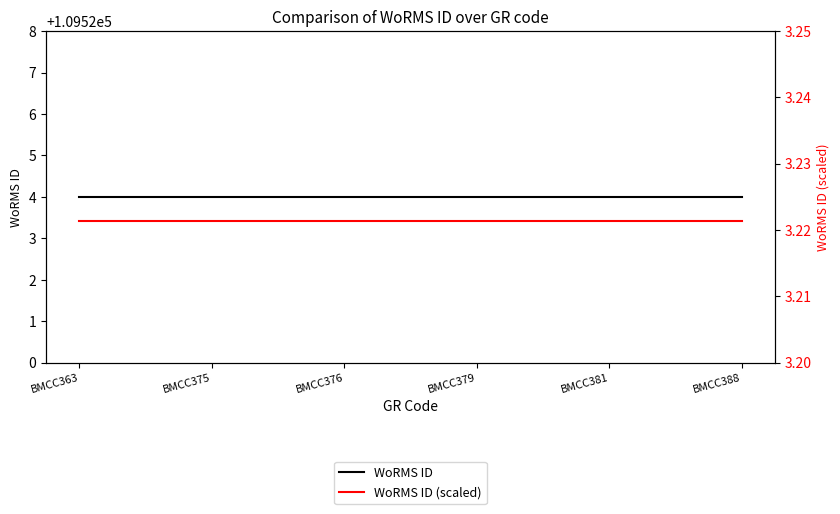

Between BMCC375 and BMCC381, which series saw the biggest shift?

WoRMS ID